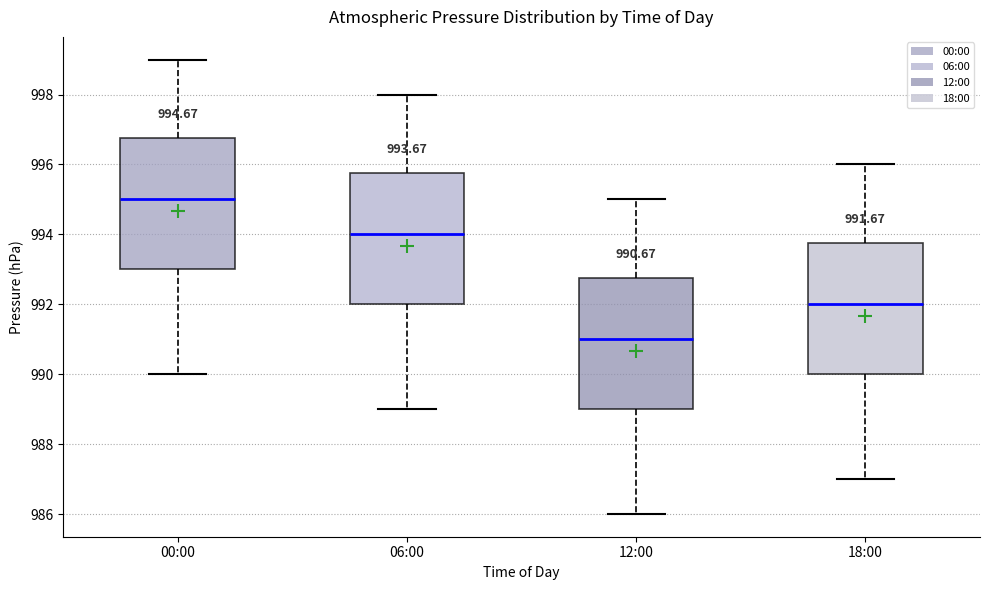

Which box's median line is the lowest?

12:00